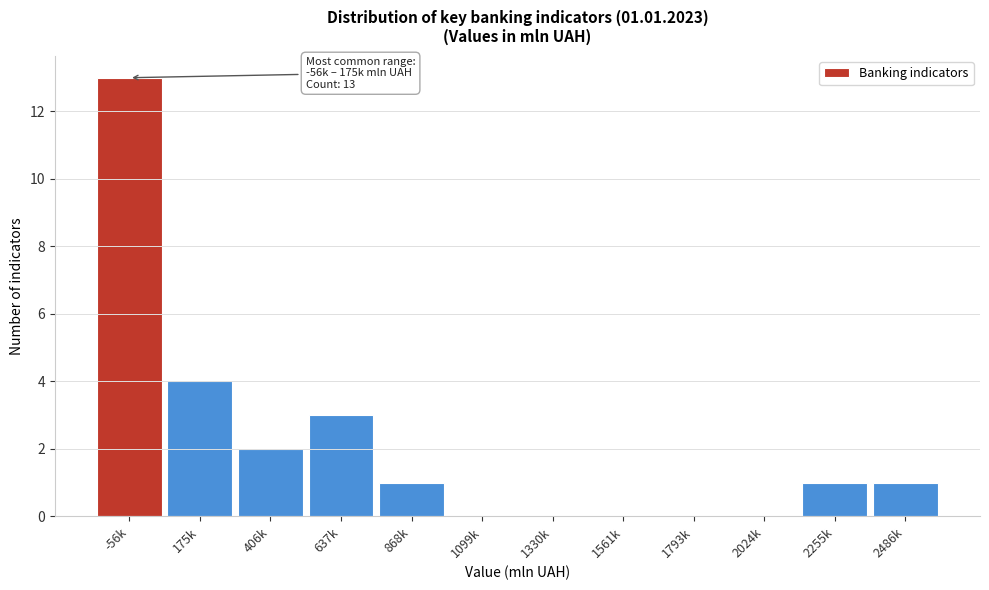

Reading left to right, what are all the values shown in this chart?

-56k=13	175k=4	406k=2	637k=3	868k=1	1099k=0	1330k=0	1561k=0	1793k=0	2024k=0	2255k=1	2486k=1